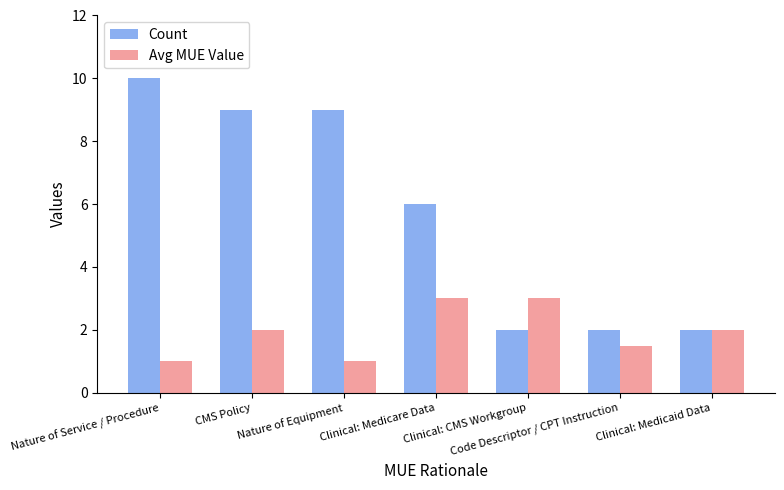

Reading left to right, what are all the values shown in this chart?

Count: 10.0	9.0	9.0	6.0	2.0	2.0	2.0
Avg MUE Value: 1.0	2.0	1.0	3.0	3.0	1.5	2.0